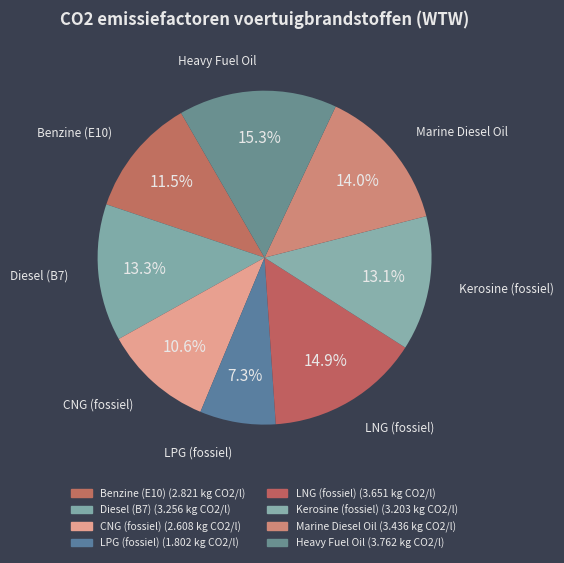

Rank the categories by value from highest to lowest.

Heavy Fuel Oil, LNG (fossiel), Marine Diesel Oil, Diesel (B7), Kerosine (fossiel), Benzine (E10), CNG (fossiel), LPG (fossiel)